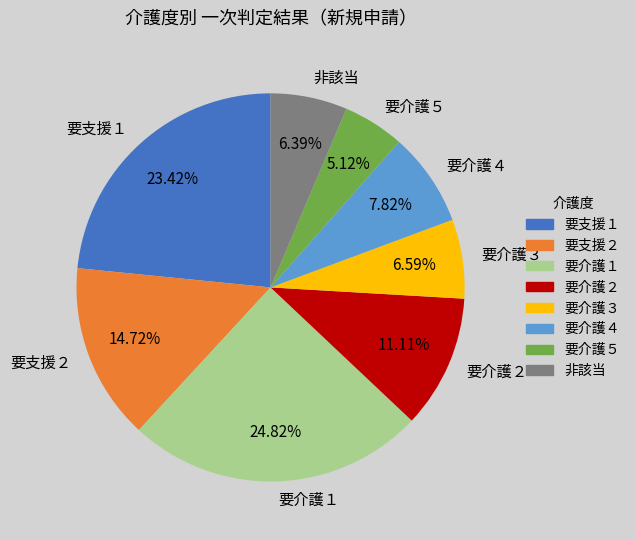

Which slice is the smallest?

要介護５